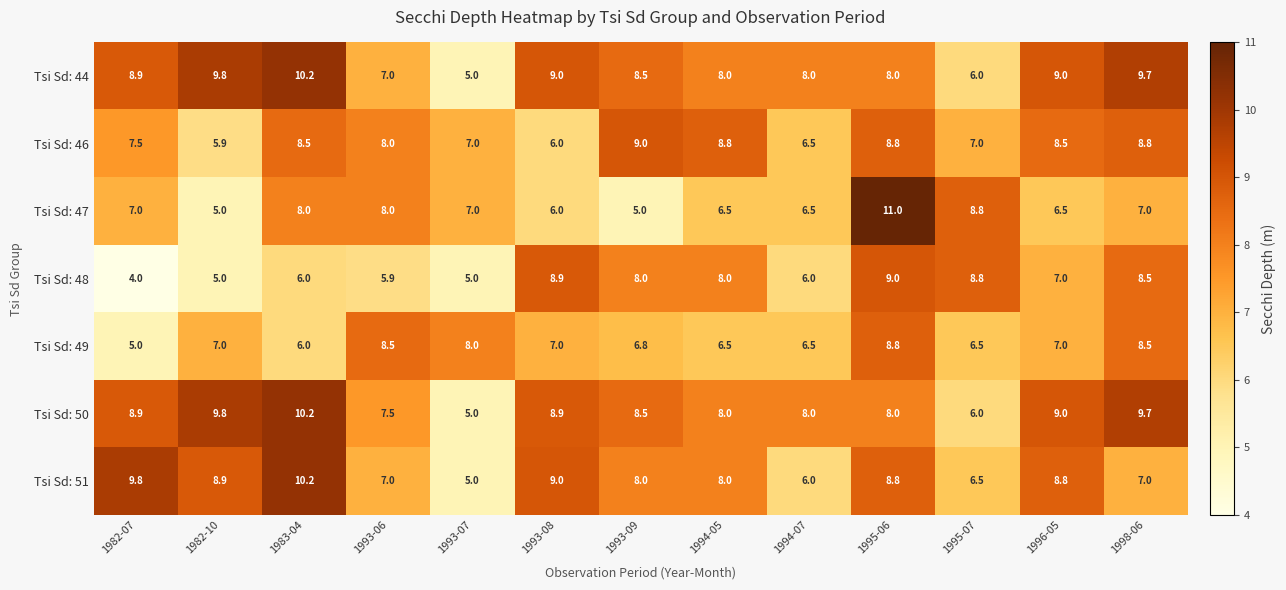

Which series has the widest spread of values?

Tsi Sd: 47